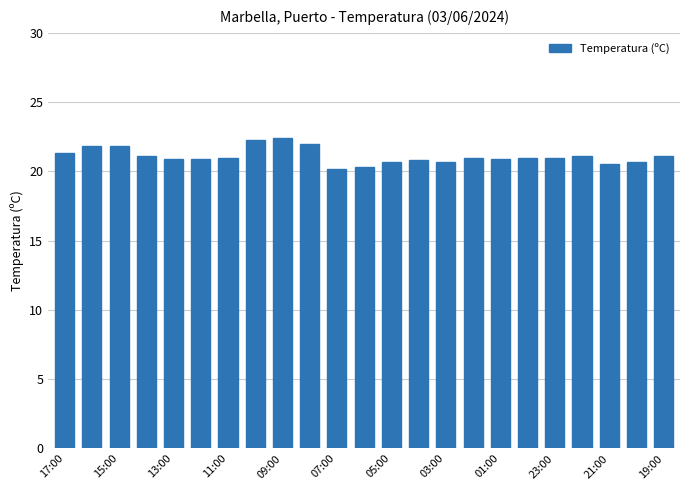

What is the greatest value displayed?

22.4